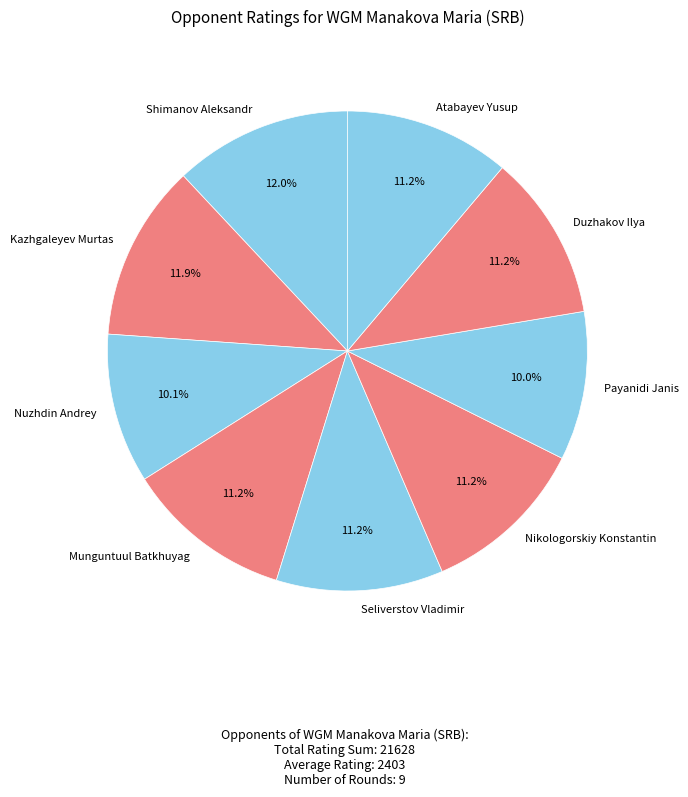

Between Payanidi Janis and Duzhakov Ilya, which is larger?

Duzhakov Ilya